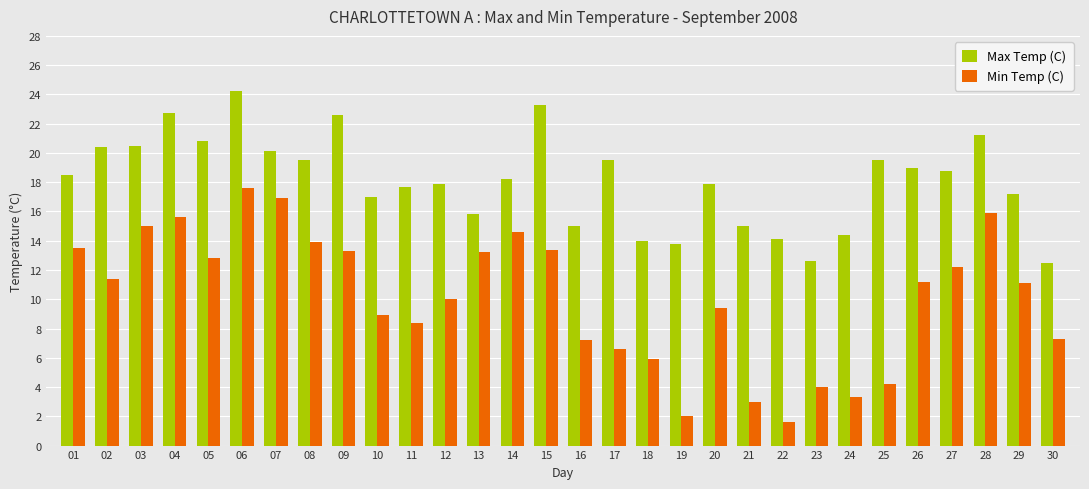

Between 07 and 14, which series saw the biggest shift?

Min Temp (C)